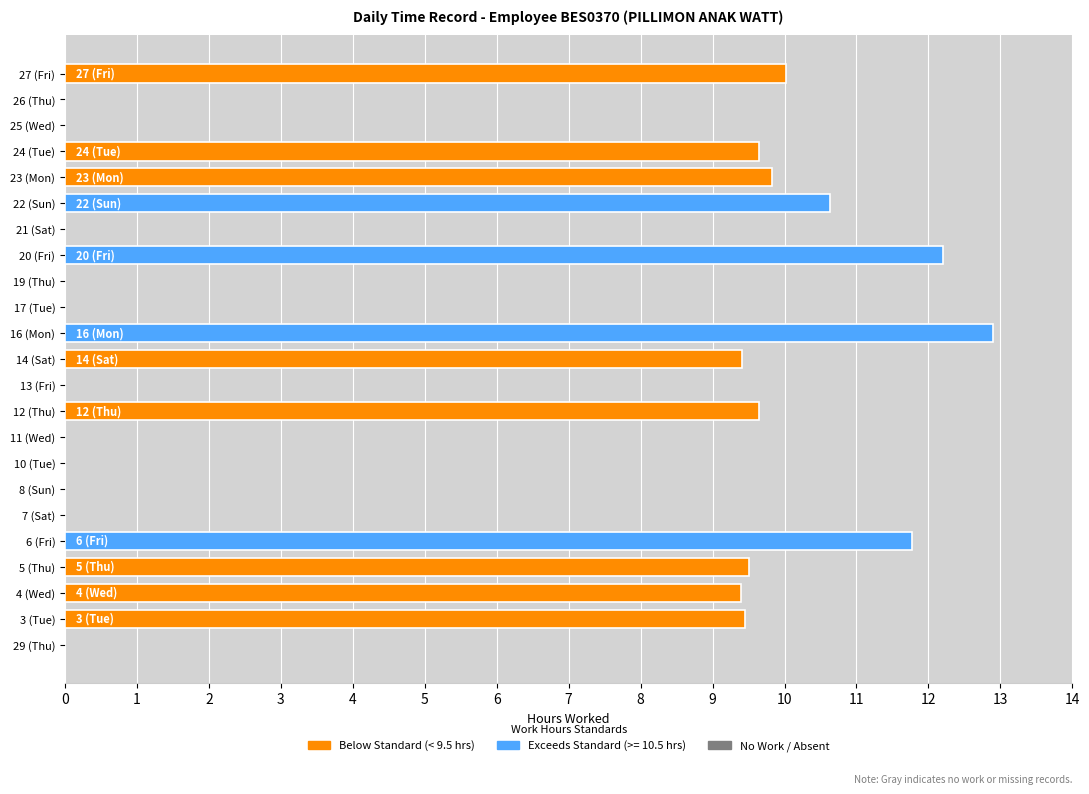

What is the sum of the values at 20 (Fri) and 5 (Thu)?

21.7